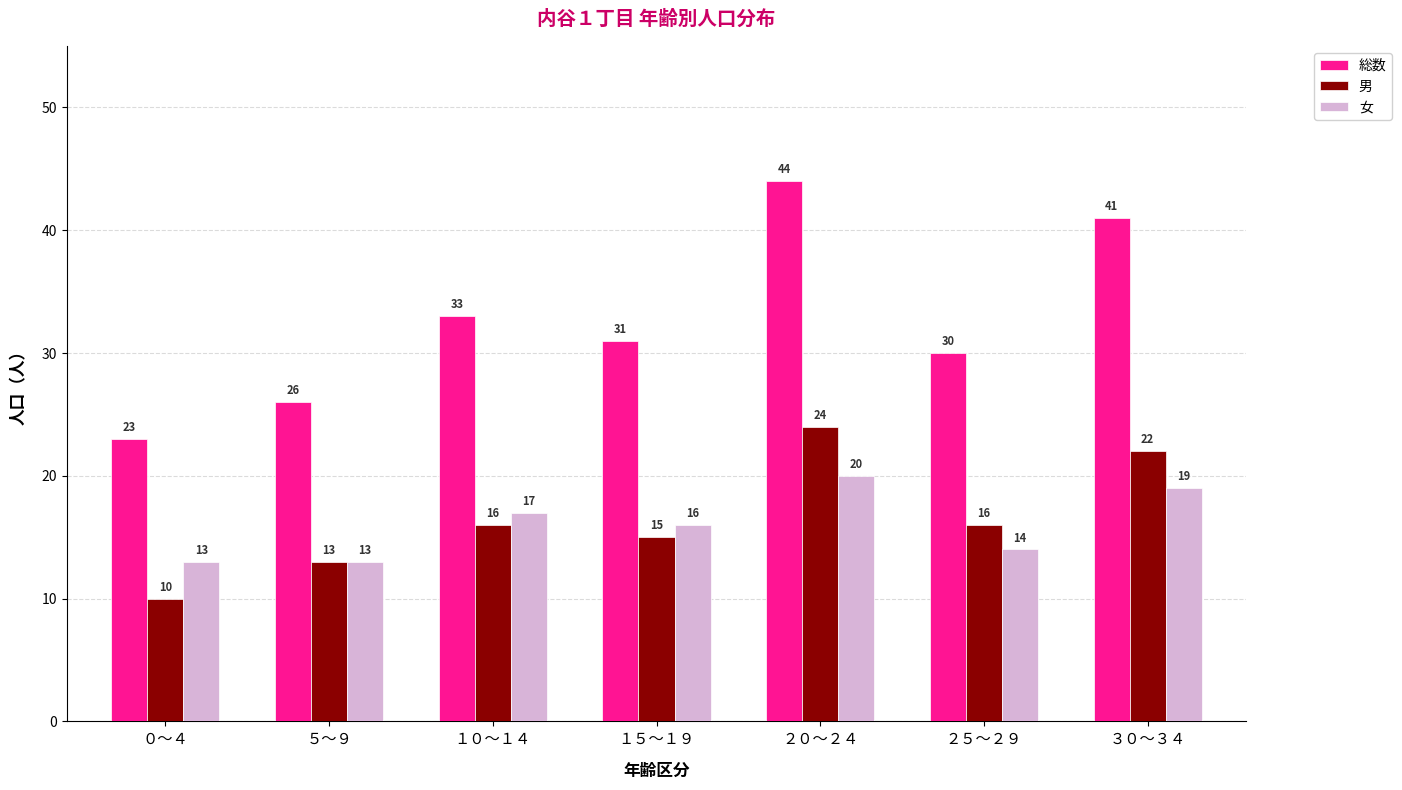

At how many categories does at least one series exceed 10?

7